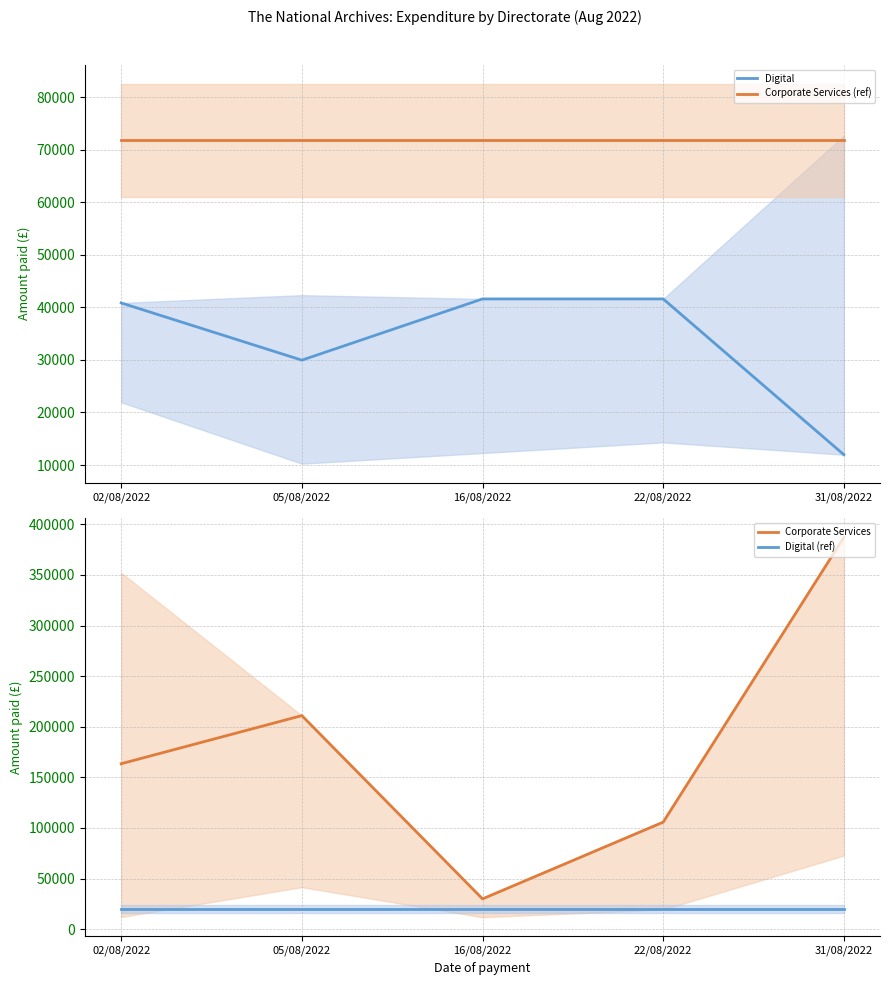

What is the label of the 1st point from the left?

02/08/2022